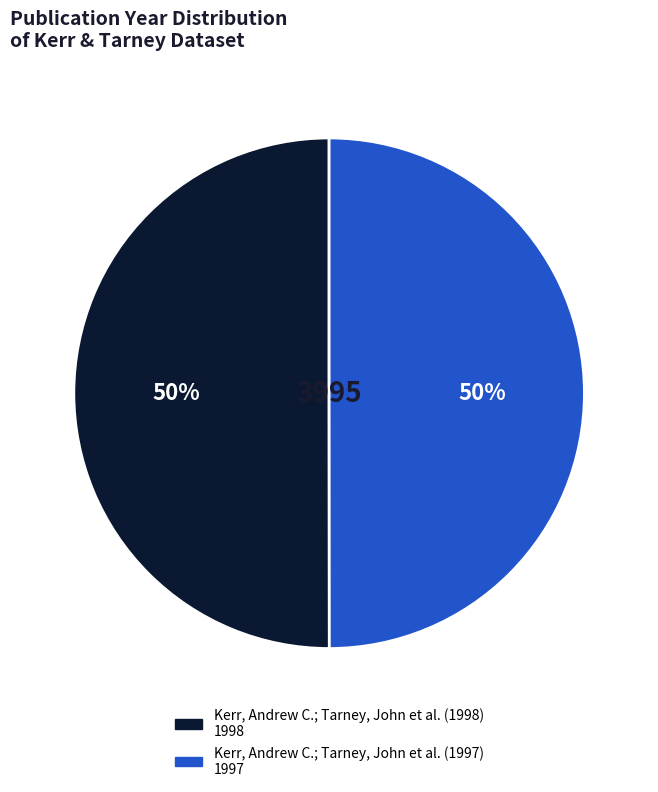

Count the number of slices in the pie.

2